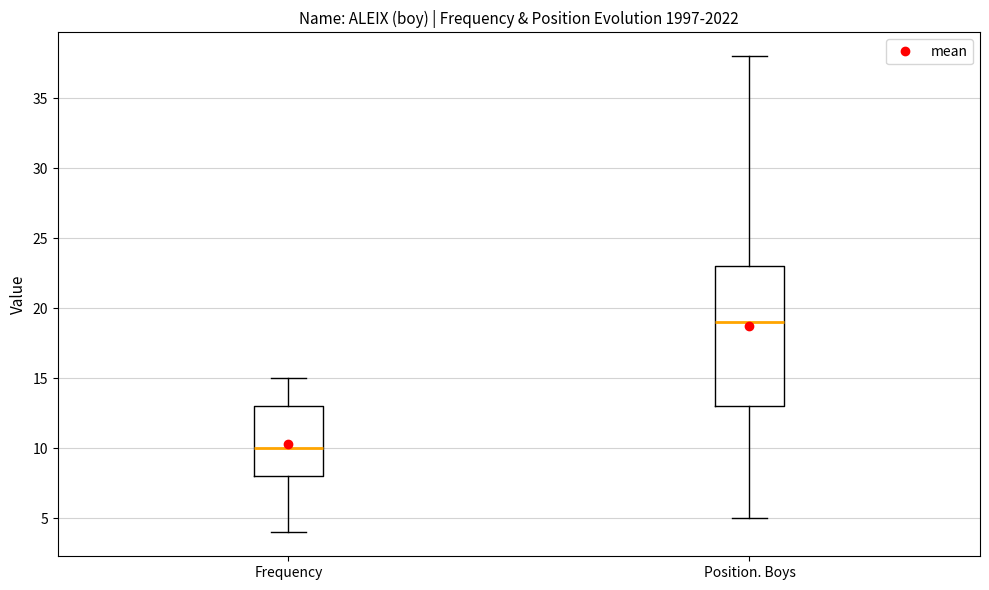

Which box is the tallest, from its lower edge to its upper edge?

Position. Boys